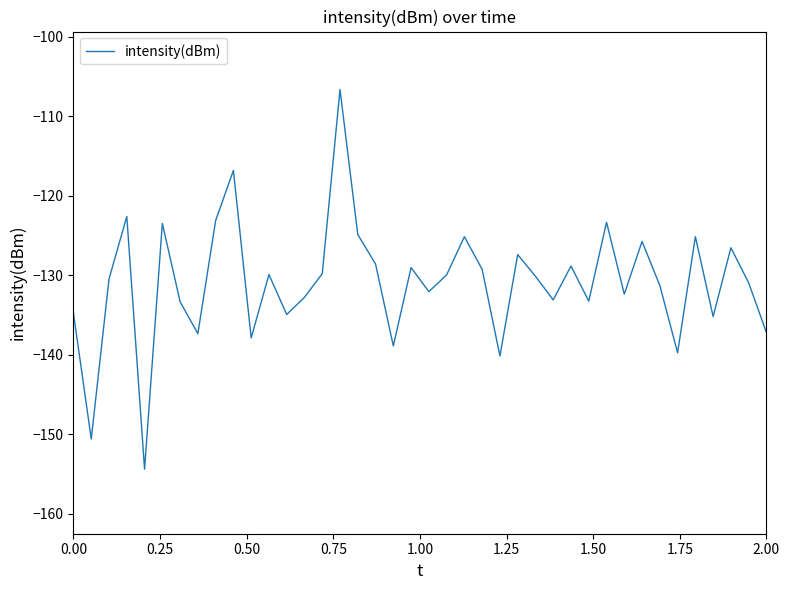

What is the greatest value displayed?

-106.6